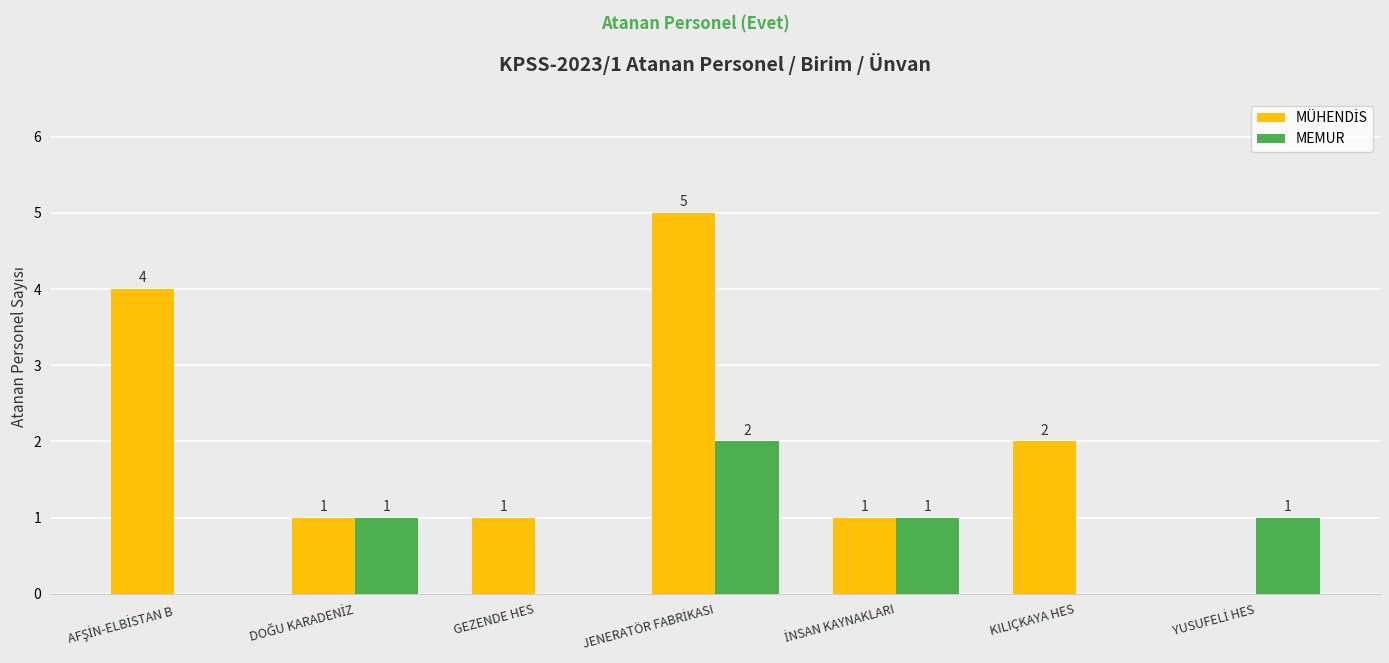

What is the maximum value shown in the chart?

5